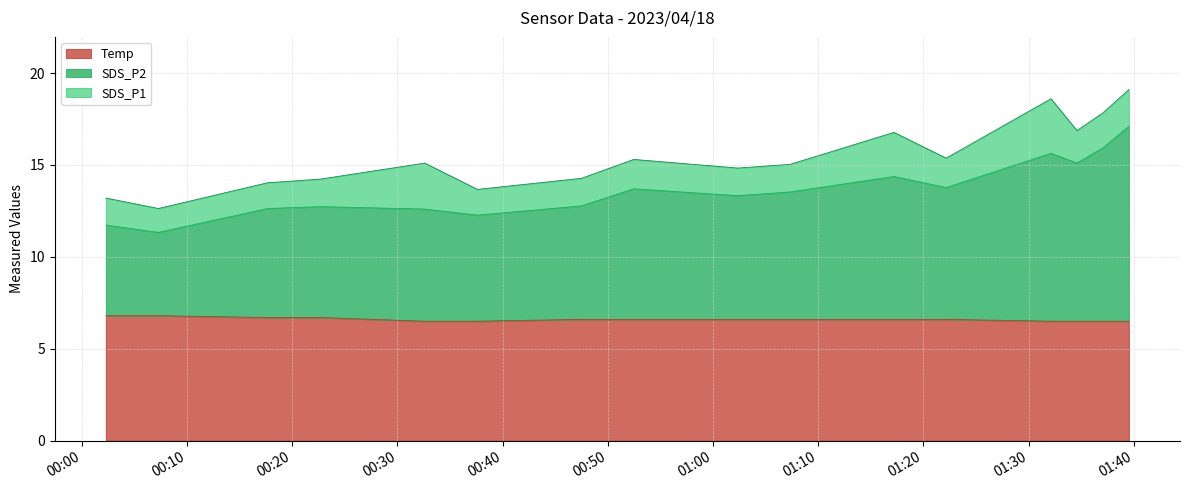

At 2023/04/18 01:34, list the series in order from smallest to largest.

Temp, SDS_P2, SDS_P1